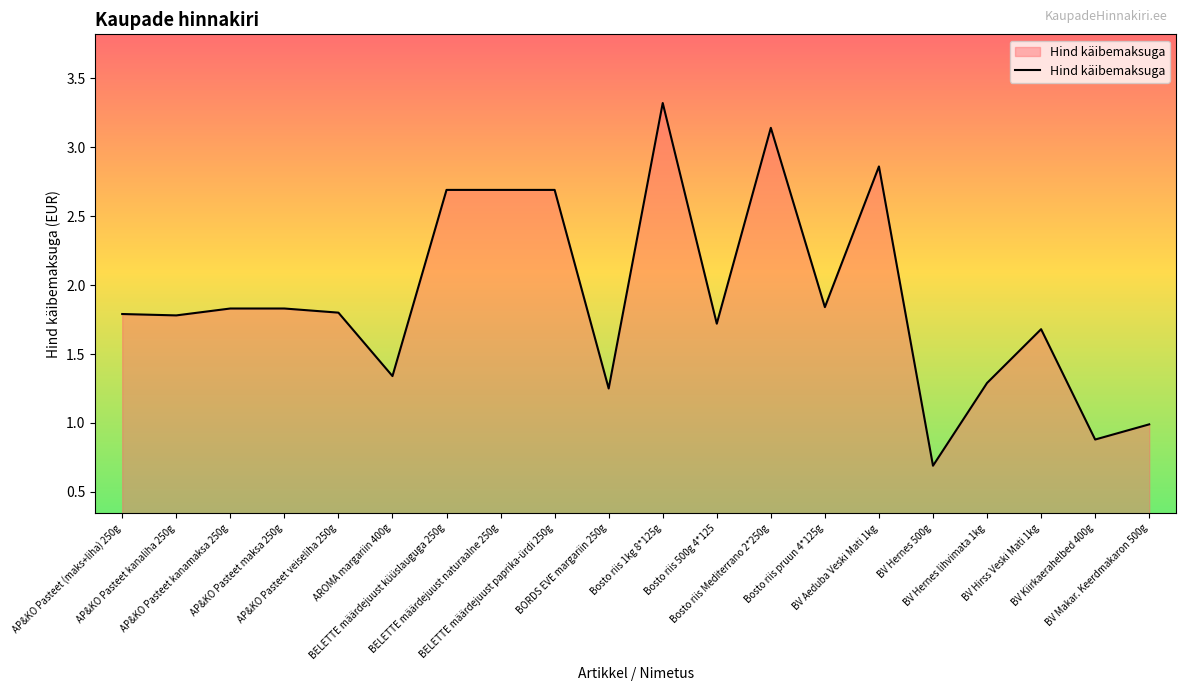

Does the chart display data point markers on the line(s)?

No